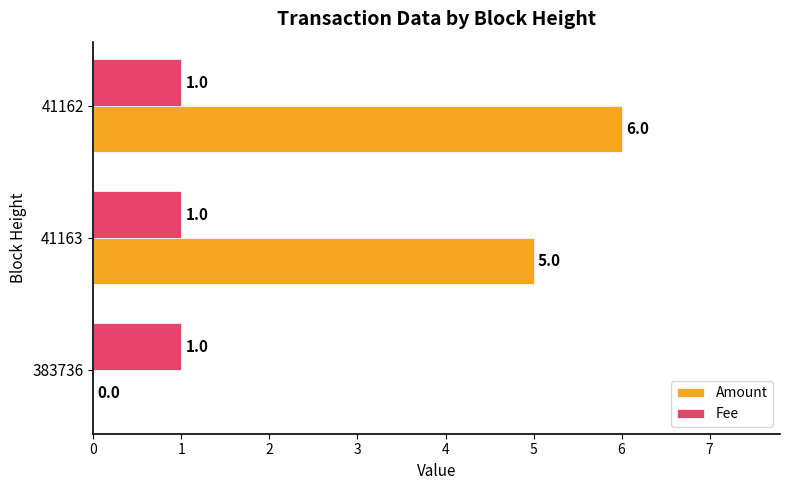

What is the sum of all Fee values?

3